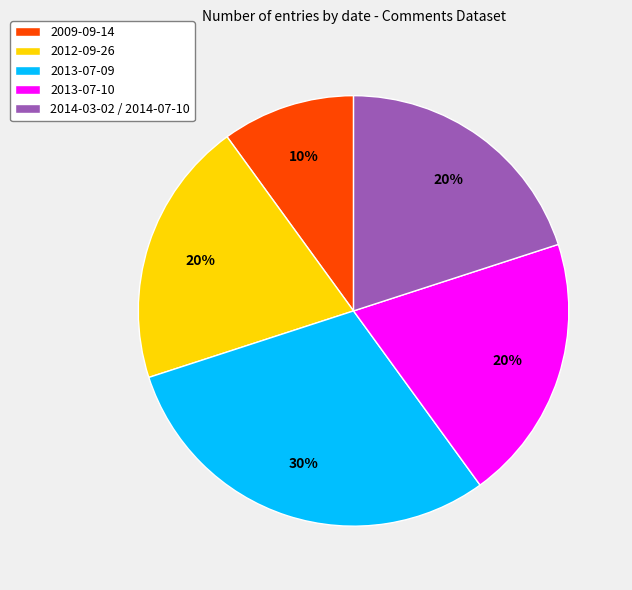

To the nearest percent, what is the average slice percentage?

20%